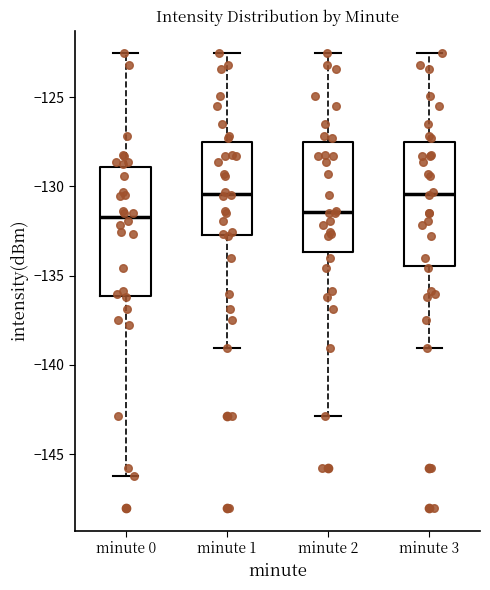

Where is the lower edge of the box for minute 2 on the y-axis? The values are not printed on the chart, so give them approximately, as read against the axis.

-133.5